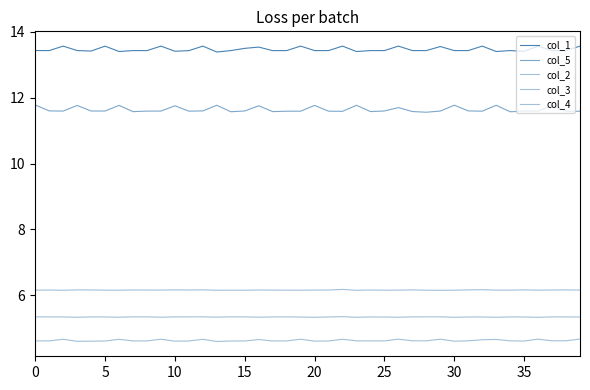

How many lines are shown in the chart?

5